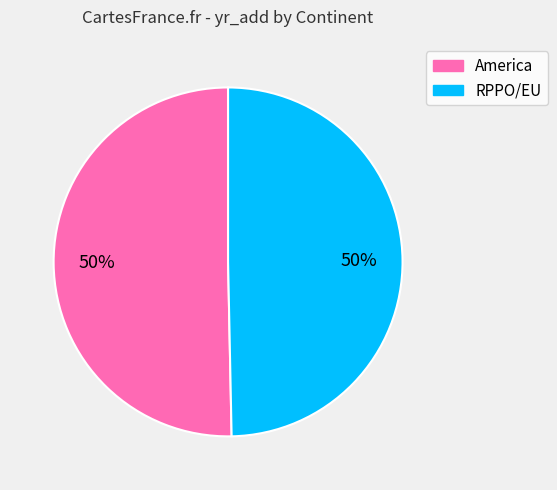

What is the ratio of the value at America to the value at RPPO/EU?

1.0